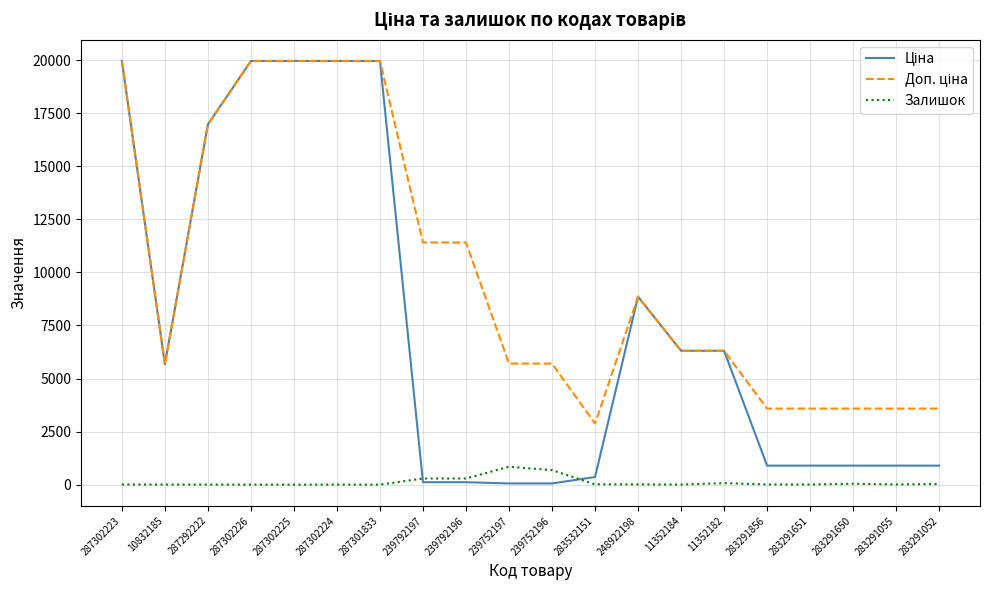

Which has a higher value, 287302223 or 283291856?

287302223